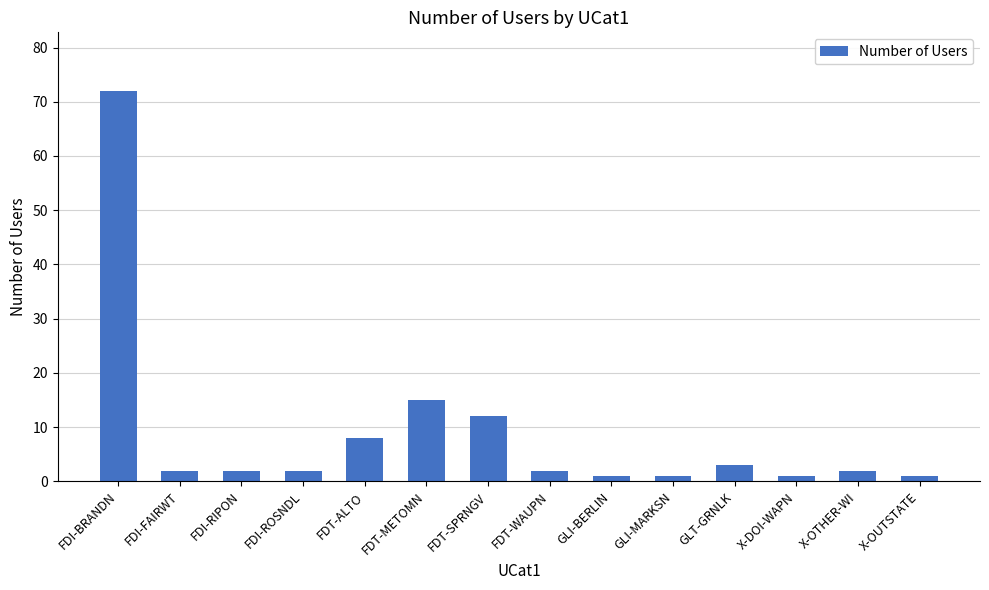

What is the average value?

9